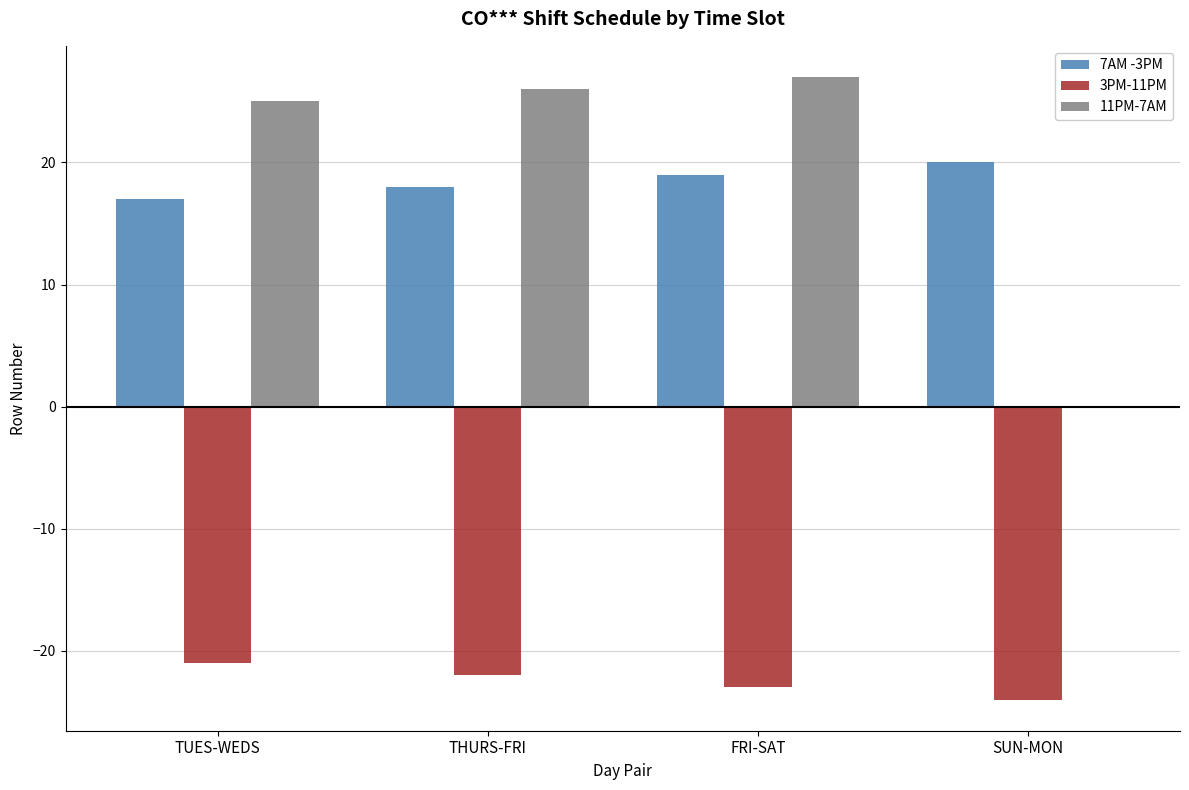

How many values in the 3PM-11PM series exceed -22?

1